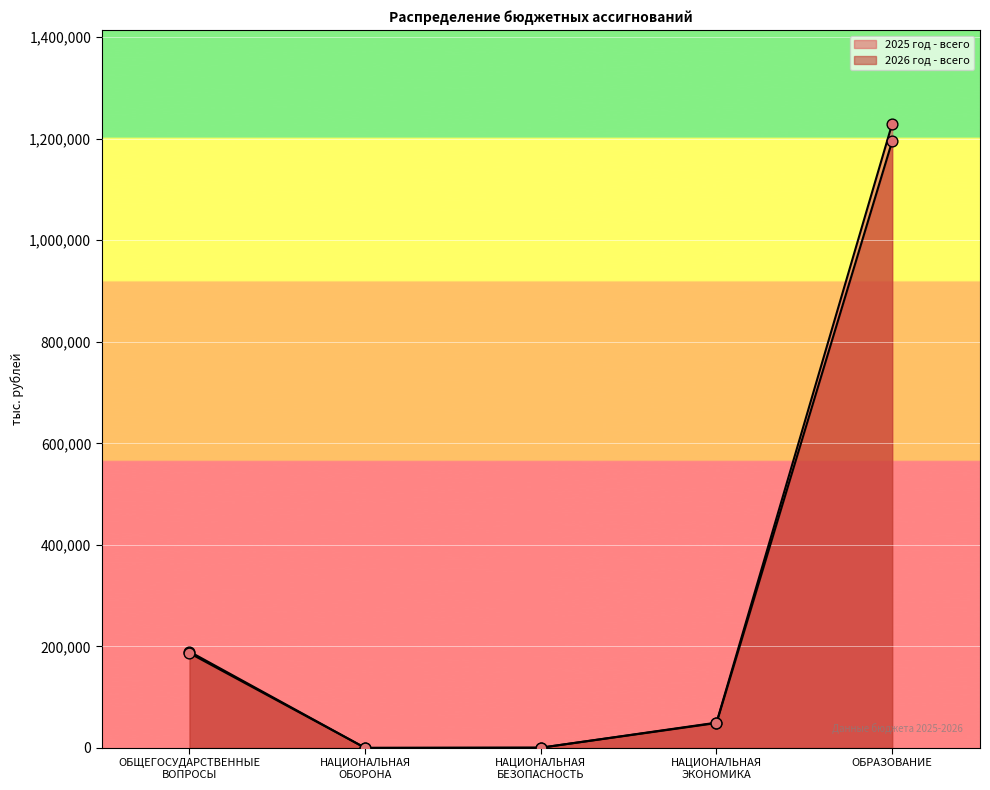

Which series has the largest total across all categories?

2025 год - всего